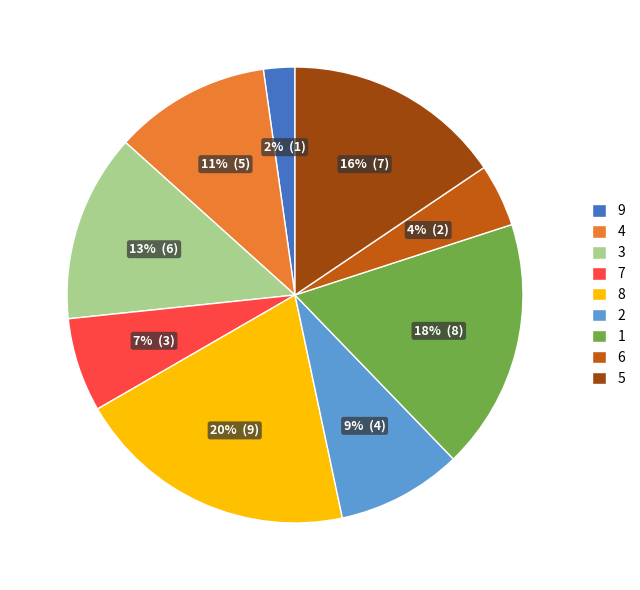

How many slices are in this pie chart?

9